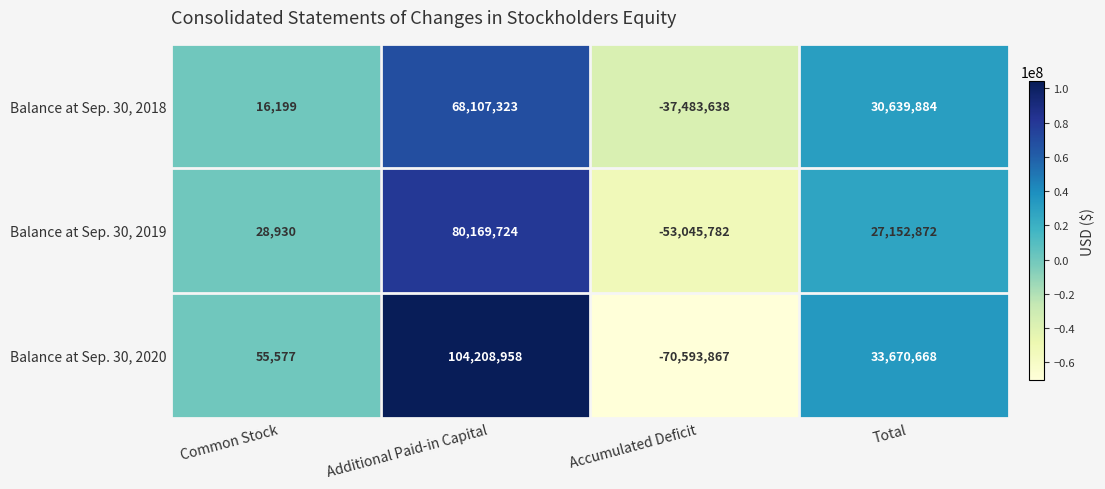

Reading left to right, list all the values displayed in this chart.

Balance at Sep. 30, 2018: Common Stock=16199	Additional Paid-in Capital=68107323	Accumulated Deficit=-37483638	Total=30639884
Balance at Sep. 30, 2019: Common Stock=28930	Additional Paid-in Capital=80169724	Accumulated Deficit=-53045782	Total=27152872
Balance at Sep. 30, 2020: Common Stock=55577	Additional Paid-in Capital=104208958	Accumulated Deficit=-70593867	Total=33670668